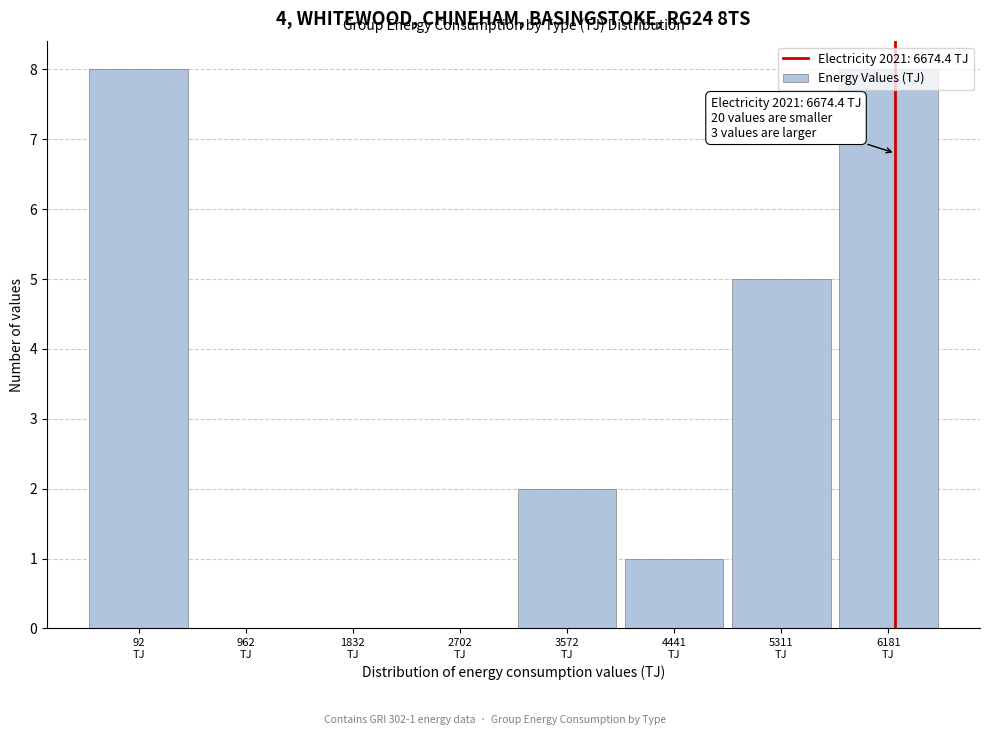

What is the sum of all values?

24